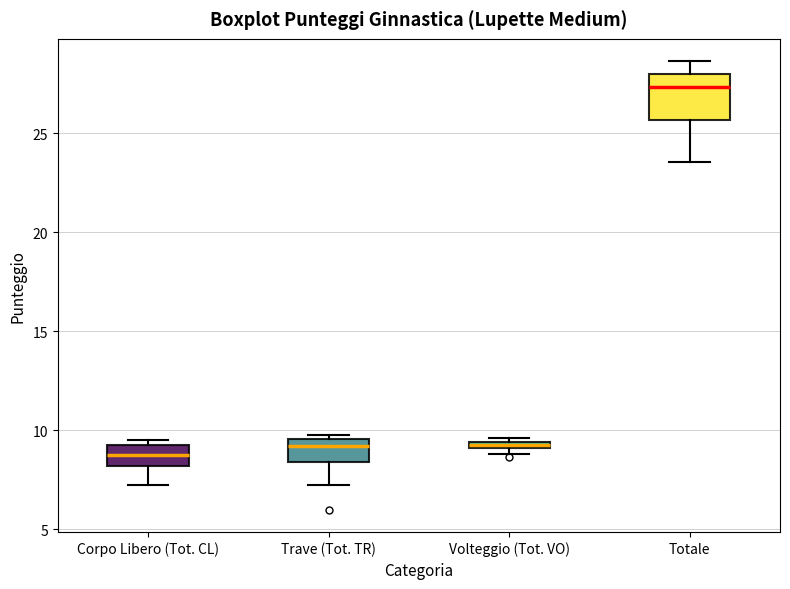

Where is the lower edge of the box for Volteggio (Tot. VO) on the y-axis? The values are not printed on the chart, so give them approximately, as read against the axis.

9.0